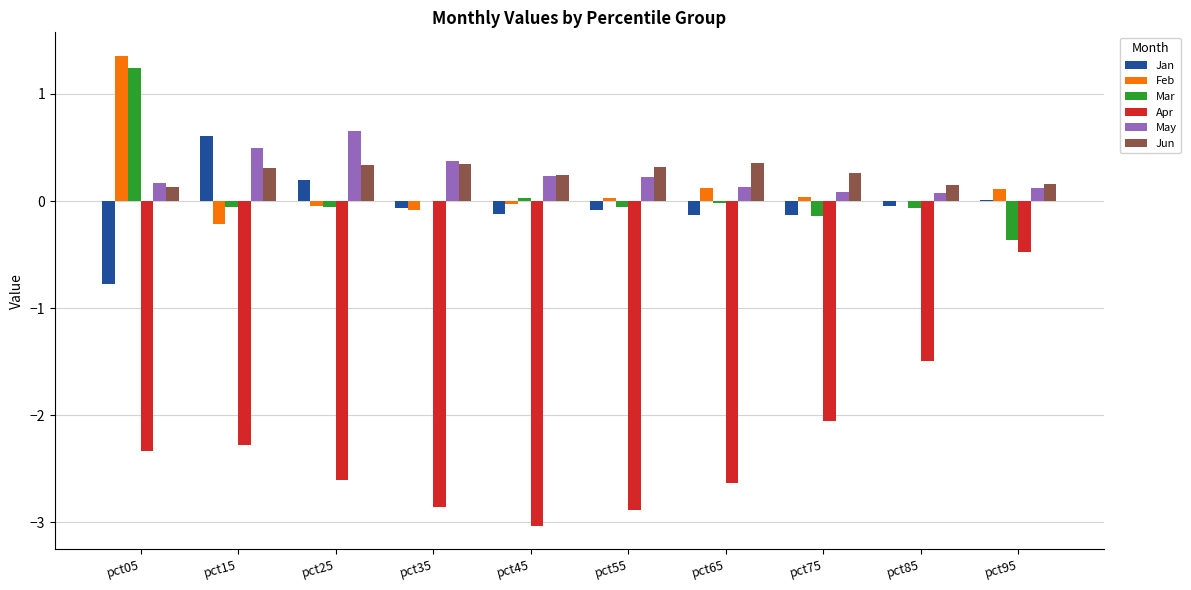

True or false: Jun has a value of 0.1 at pct55.

False